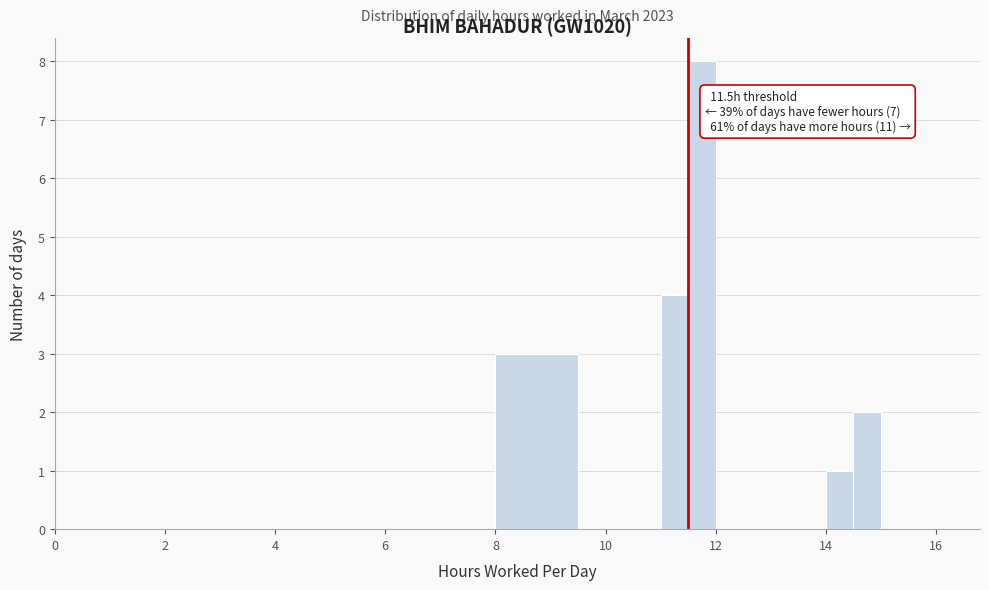

Around what value on the x-axis is the tallest bar? Give the approximate position of its centre, as read against the axis.

11.8